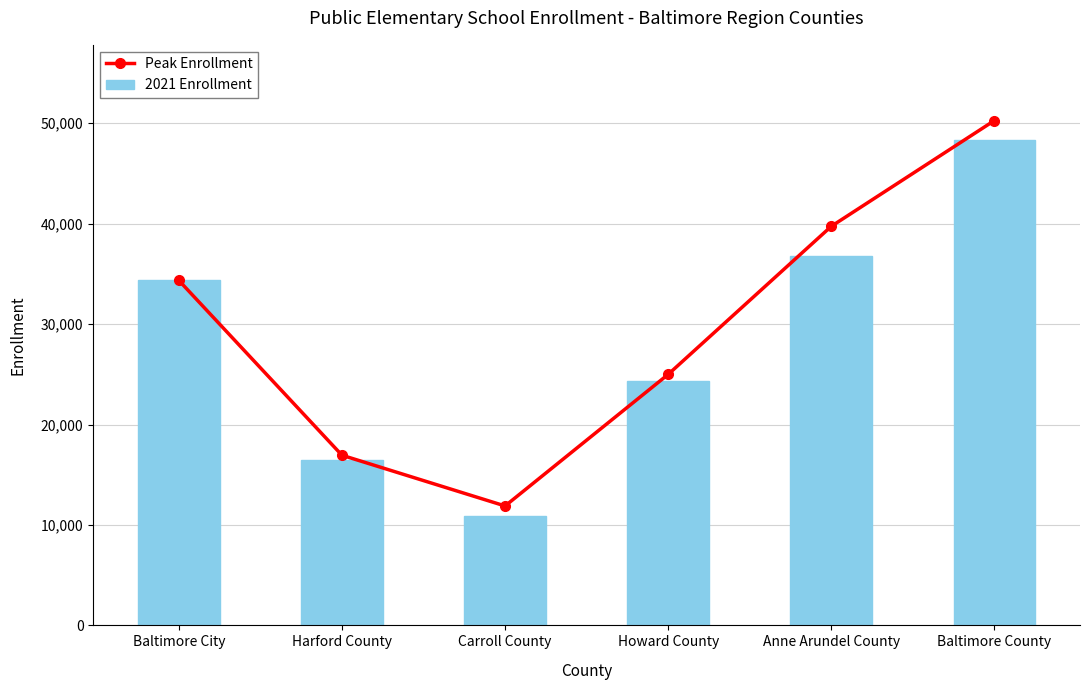

What is the difference between the 2021 Enrollment values at Baltimore City and Howard County?

9977